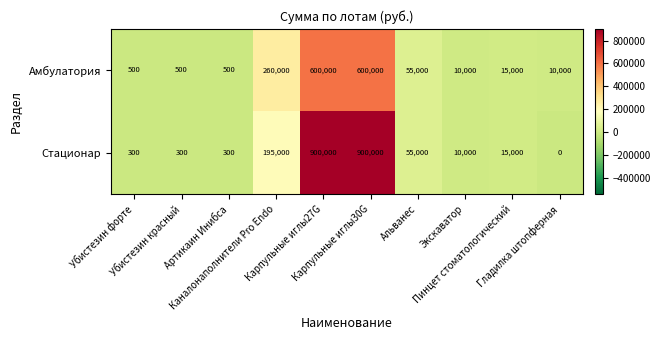

How many data points does each series have?

10